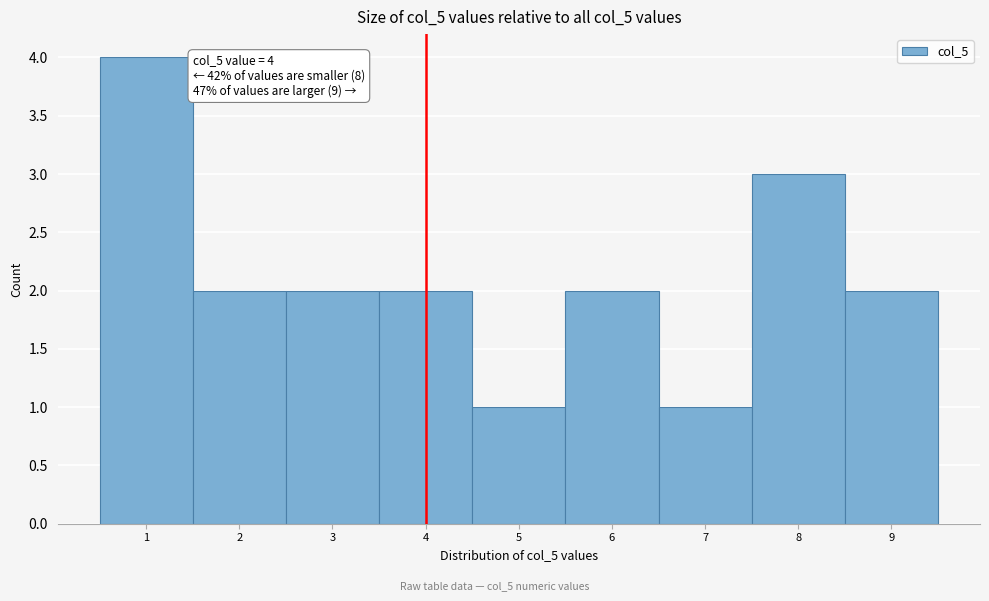

Which range on the x-axis has the tallest bar?

0.5 to 1.5